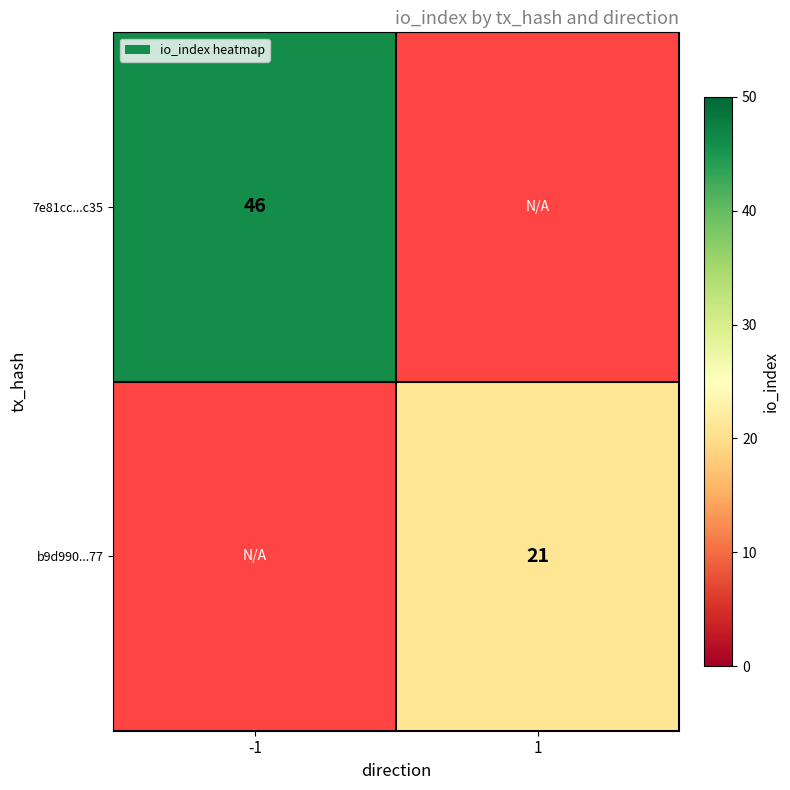

The 7e81cc...c35 series shows 46 at -1. True or false?

True